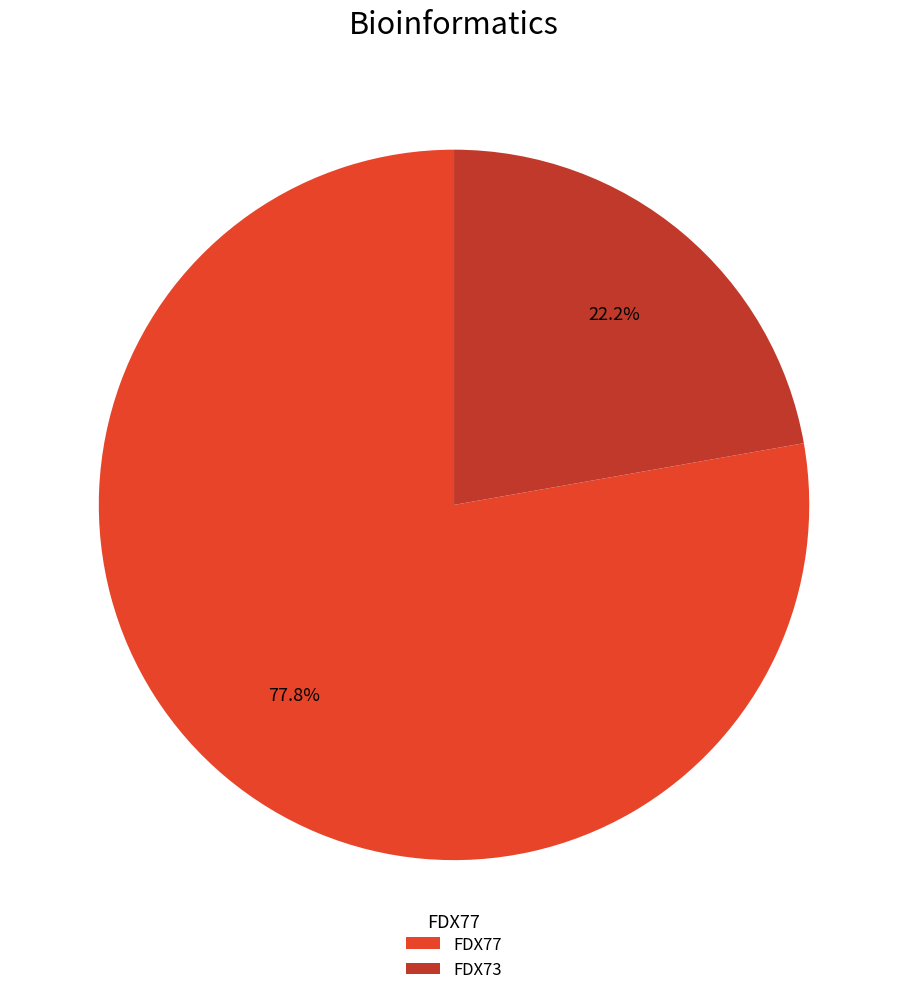

Which slice is the largest?

FDX77